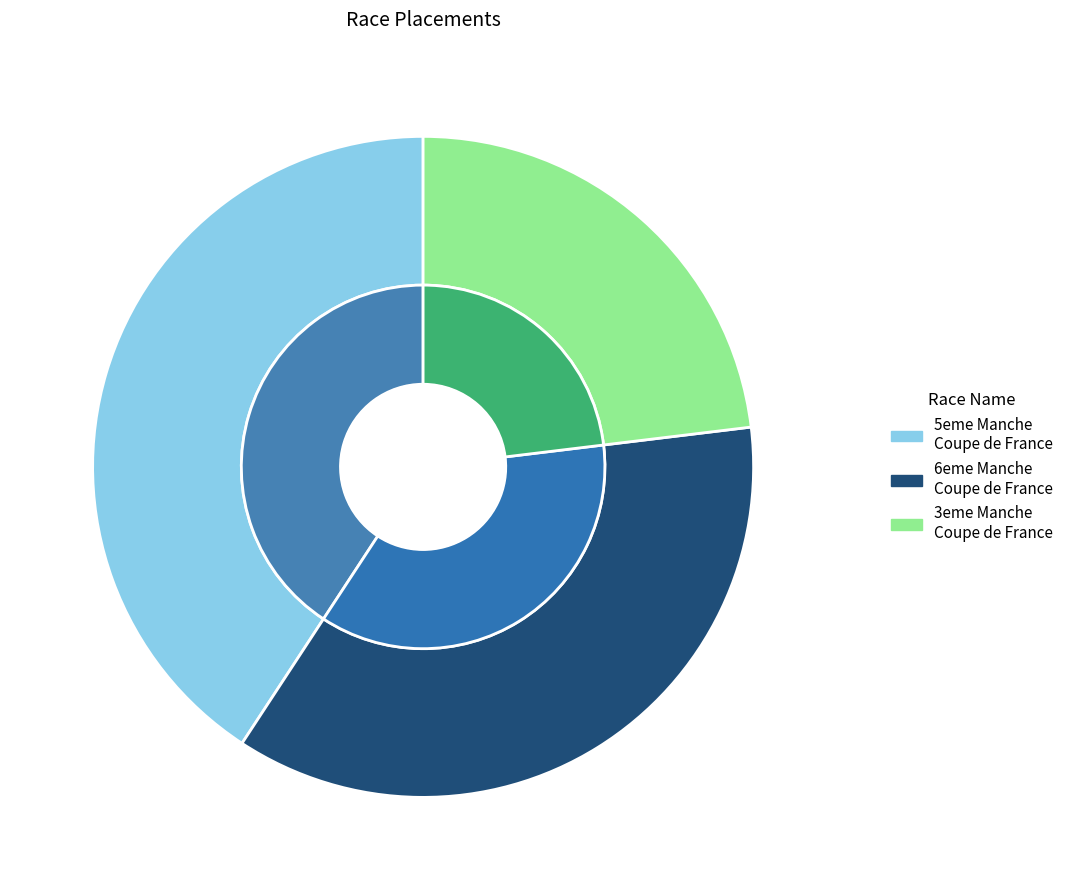

To the nearest percent, what is the combined percentage of 5eme Manche Coupe de France Cyclo-cross and 6eme Manche Coupe de France Cyclo-cross?

77%